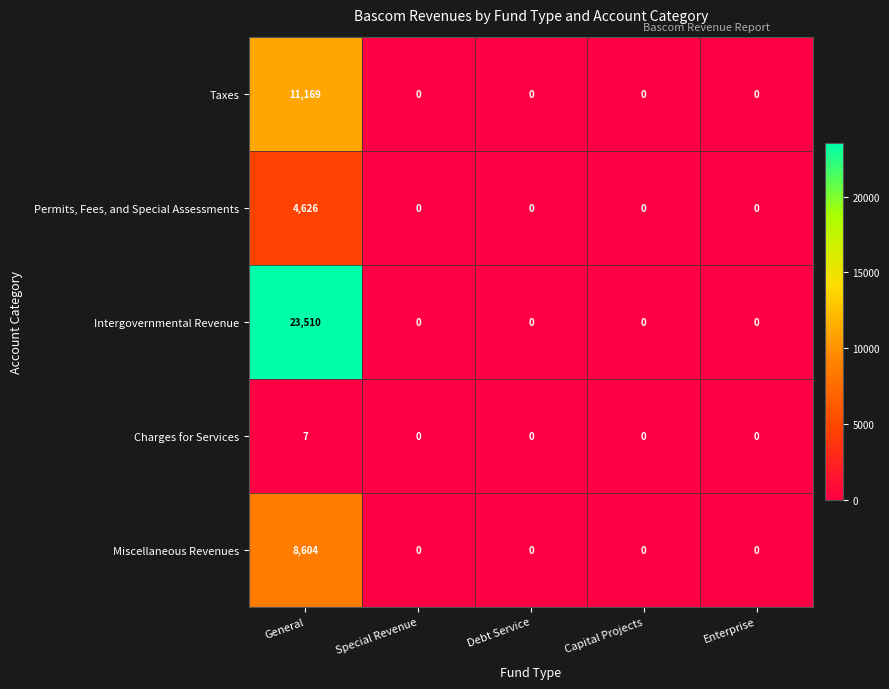

The value of Miscellaneous Revenues at General is 1999. True or false?

False